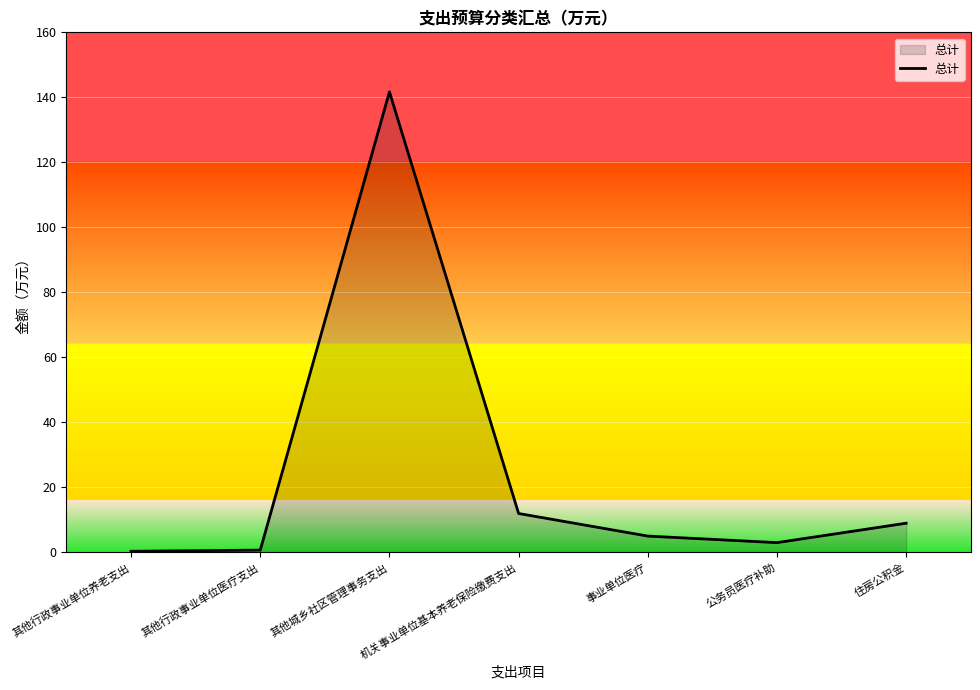

What is the sum of the values at 其他城乡社区管理事务支出 and 其他行政事业单位医疗支出?

142.4